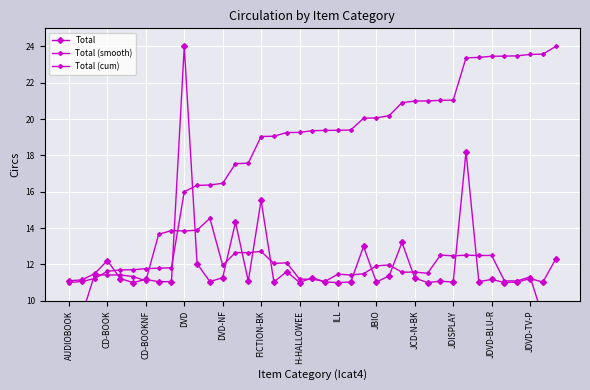

What is the difference between the Total (smooth) values at DVD and JDVD-TV-P?

2.5